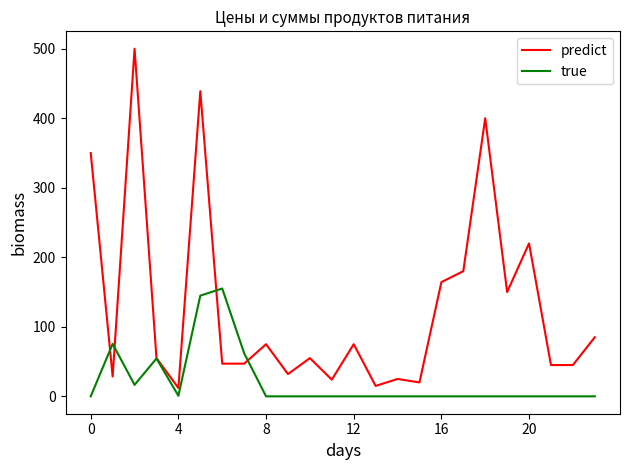

Which series has the largest total across all categories?

predict